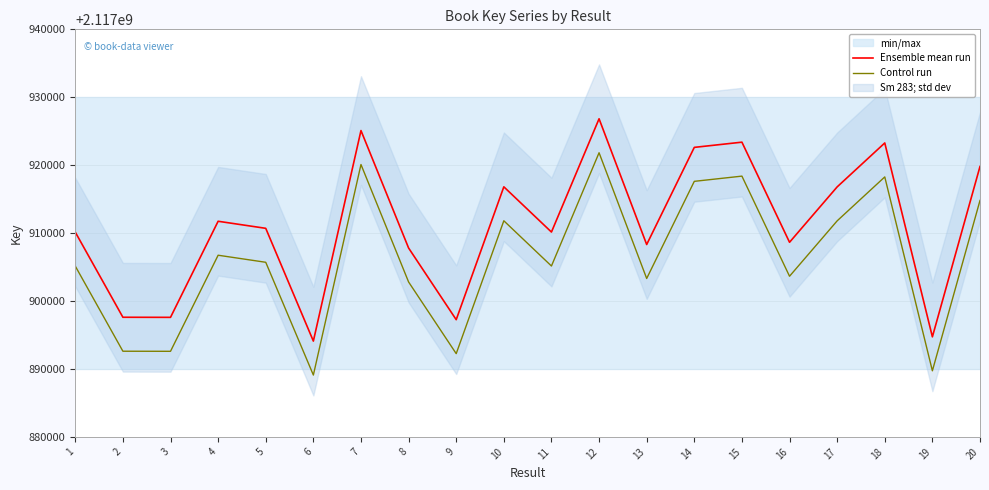

Rank the categories by Control run value from highest to lowest.

12, 7, 15, 18, 14, 20, 10, 17, 4, 5, 11, 1, 16, 13, 8, 2, 3, 9, 19, 6